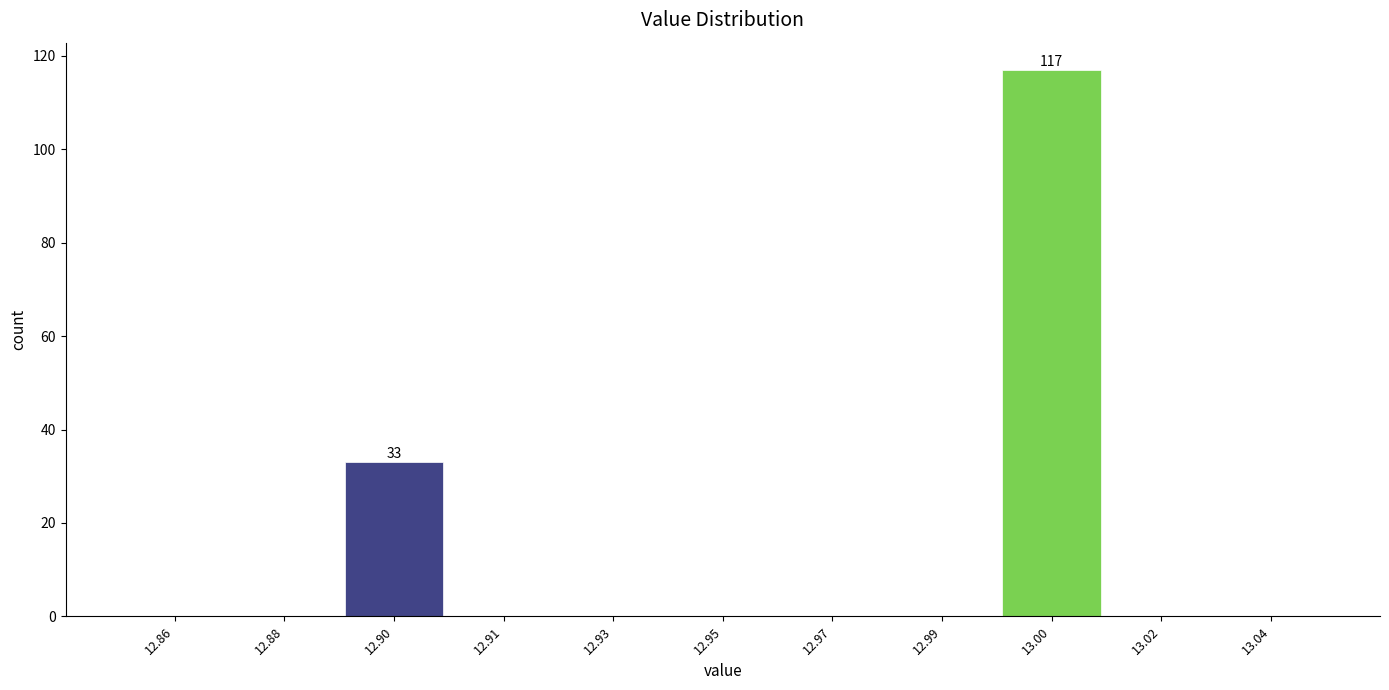

Reading right to left, what are all the values shown in this chart?

13.04=0	13.02=0	13.00=117	12.99=0	12.97=0	12.95=0	12.93=0	12.91=0	12.90=33	12.88=0	12.86=0